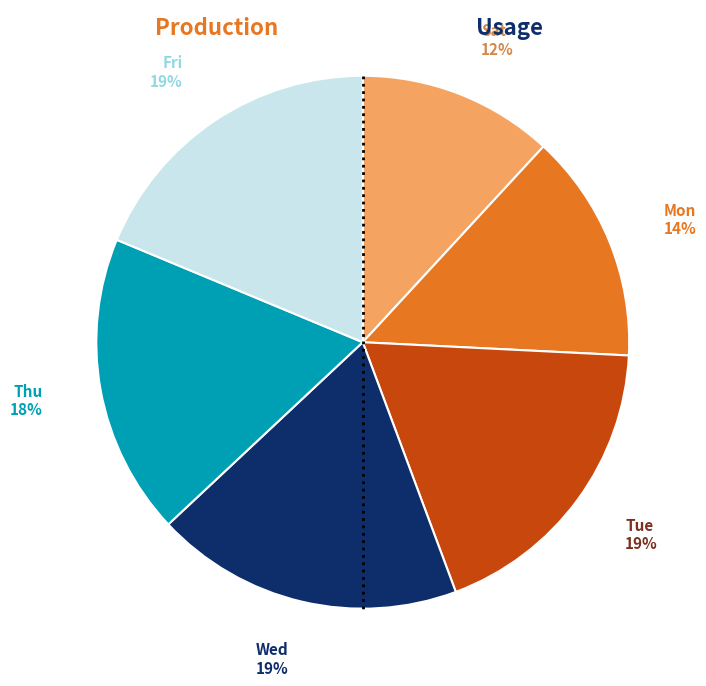

How many slices are in this pie chart?

6